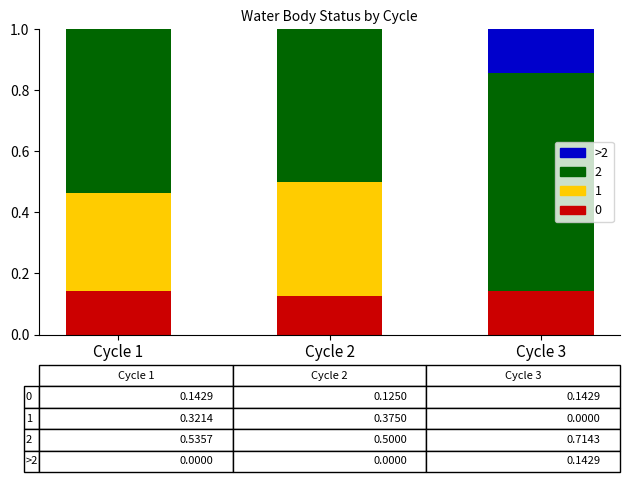

Is it true that 0 equals 0.0 at Cycle 3?

False